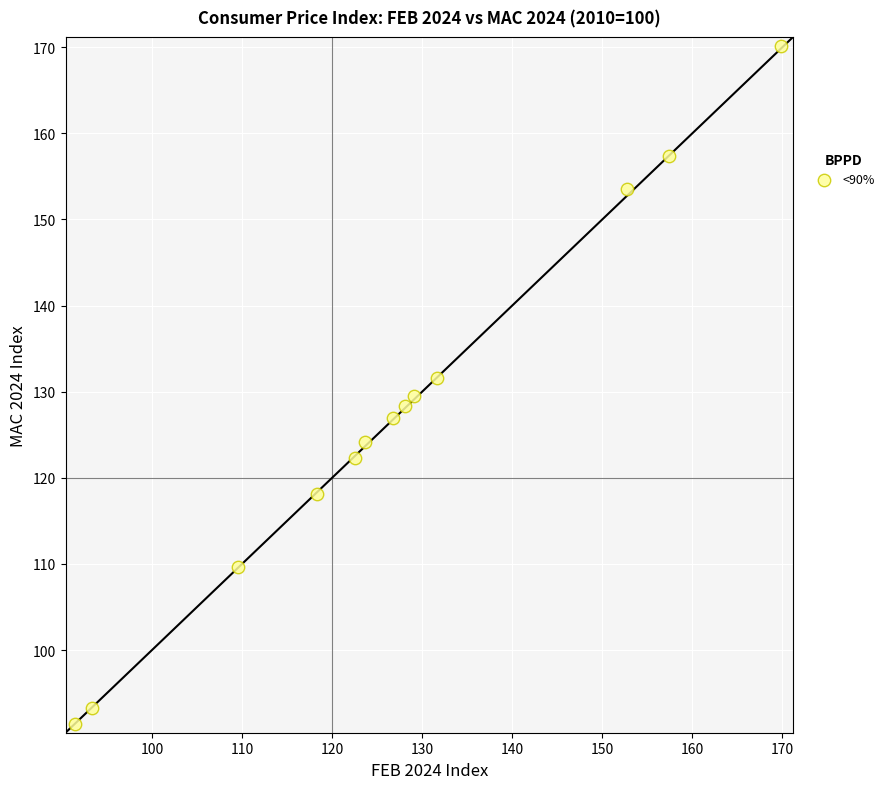

What is the range of Y values (max minus min)?

78.8